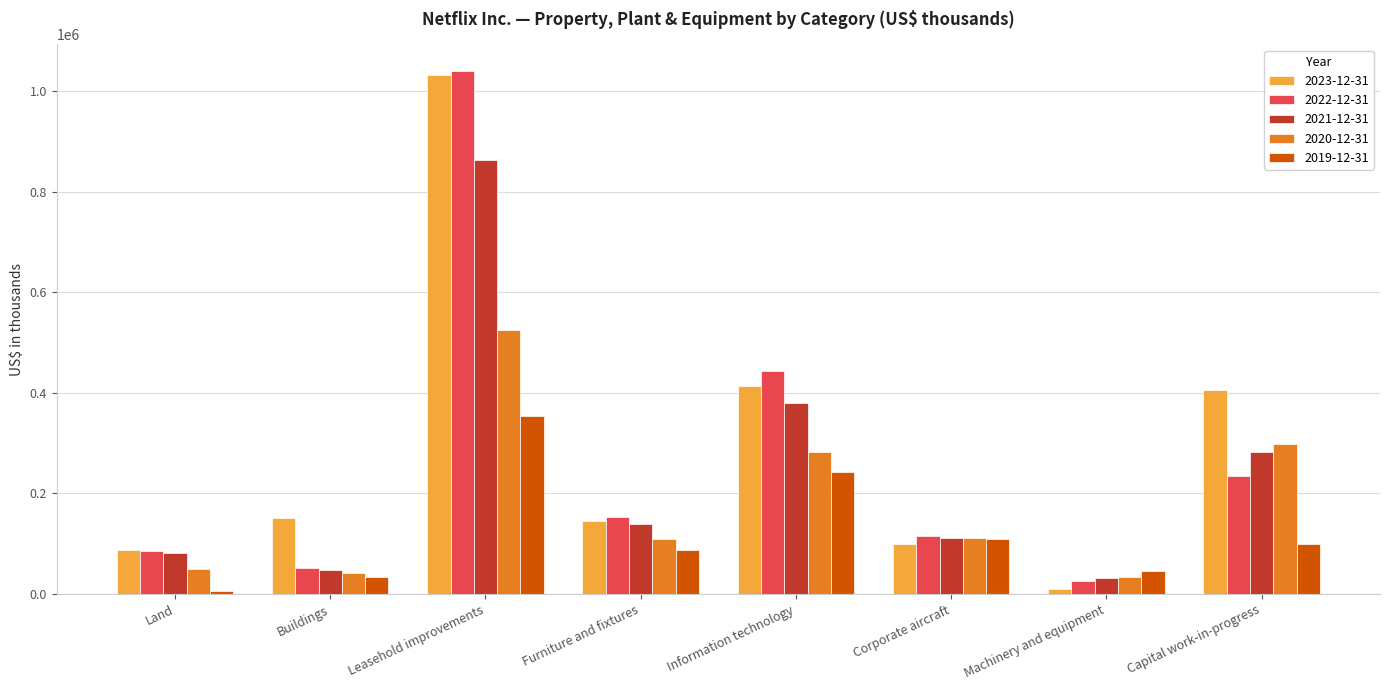

Which series has the largest range (max minus min)?

2023-12-31